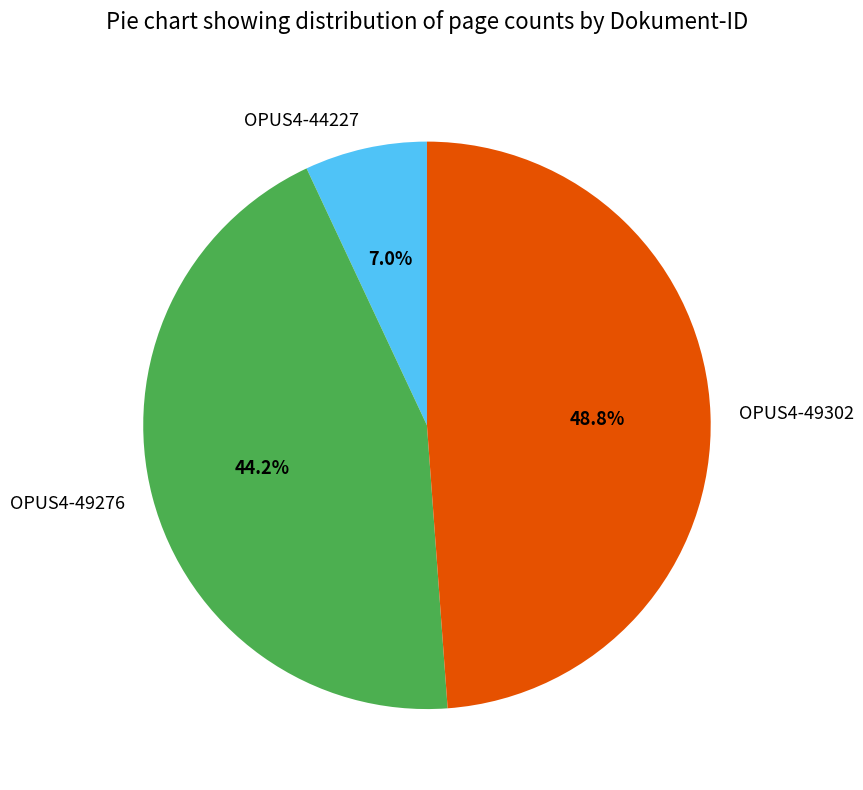

The OPUS4-44227 slice represents 2% of the pie. True or false?

False